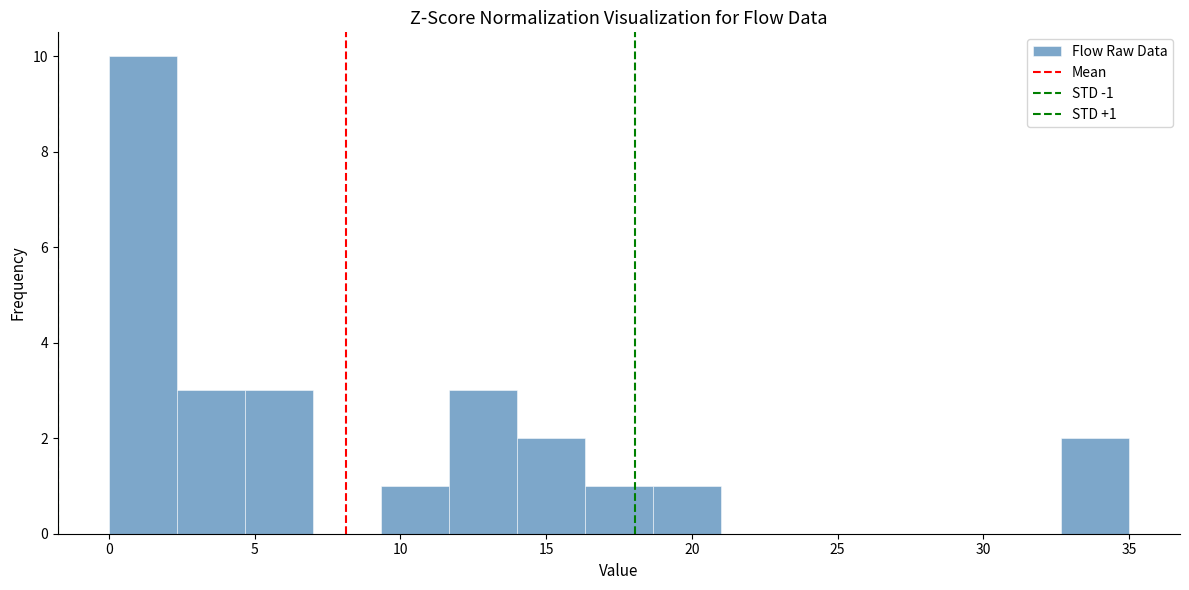

Over which range of the x-axis is the bar tallest?

0.0 to 2.5